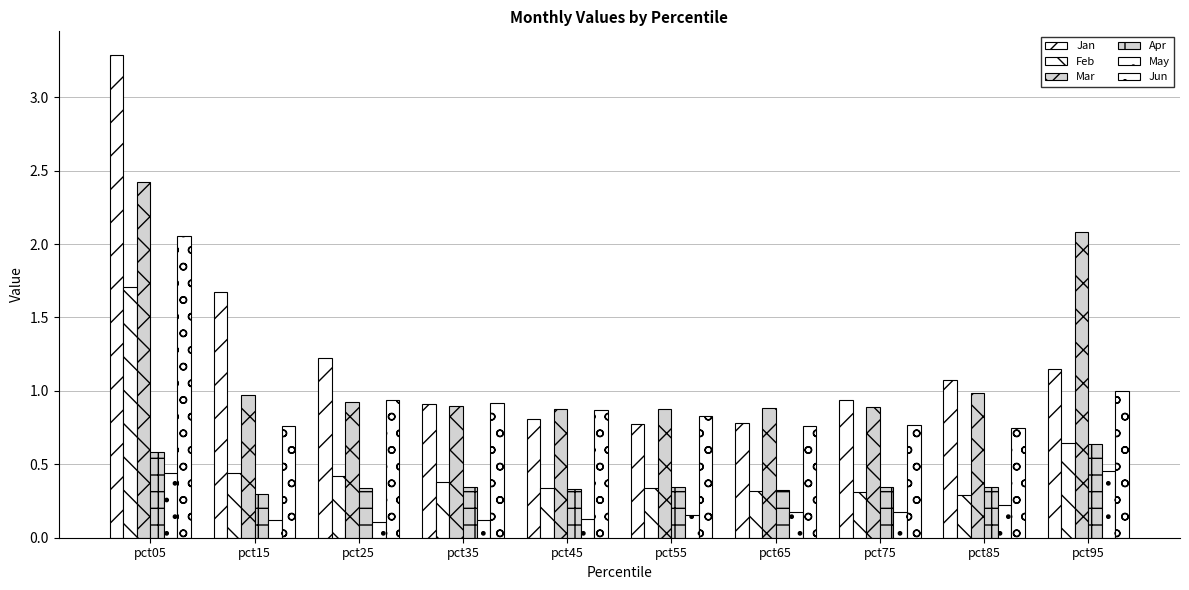

True or false: Jan has a value of 0.9 at pct75.

True